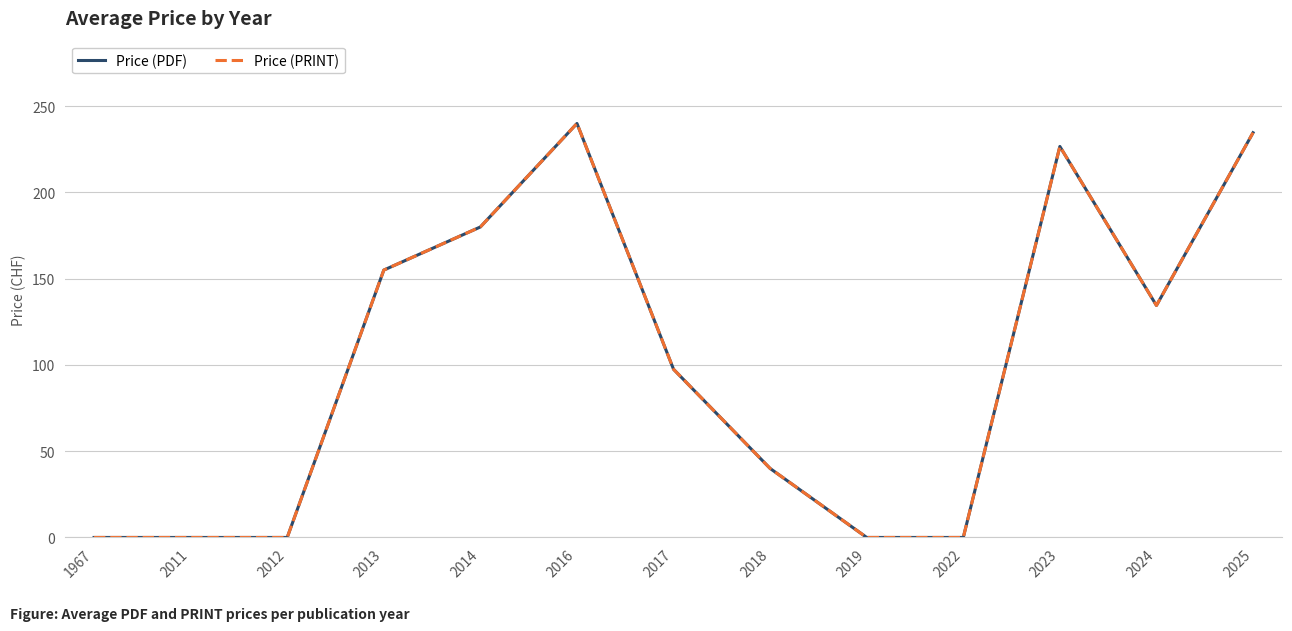

At which category does the chart reach its minimum across all series?

1967